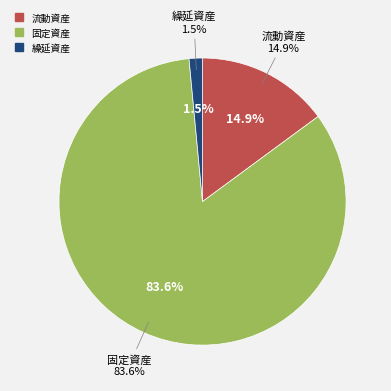

Combined, do 繰延資産 and 流動資産 account for over 50%?

No